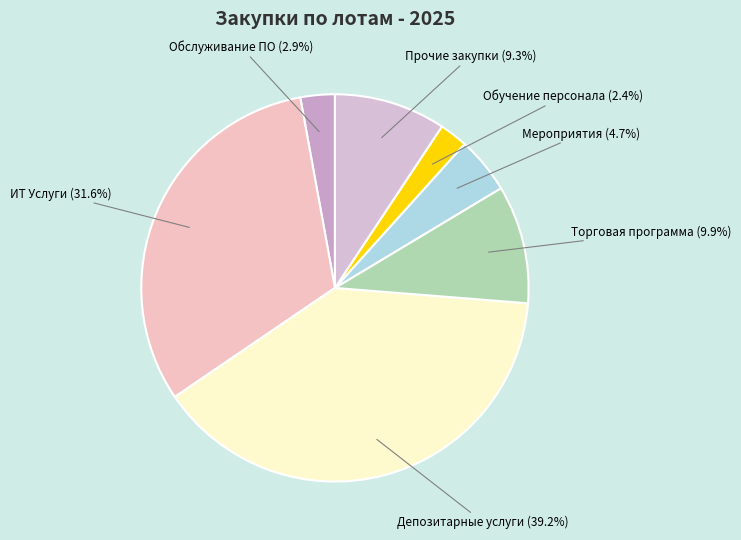

How many segments does this pie chart have?

7